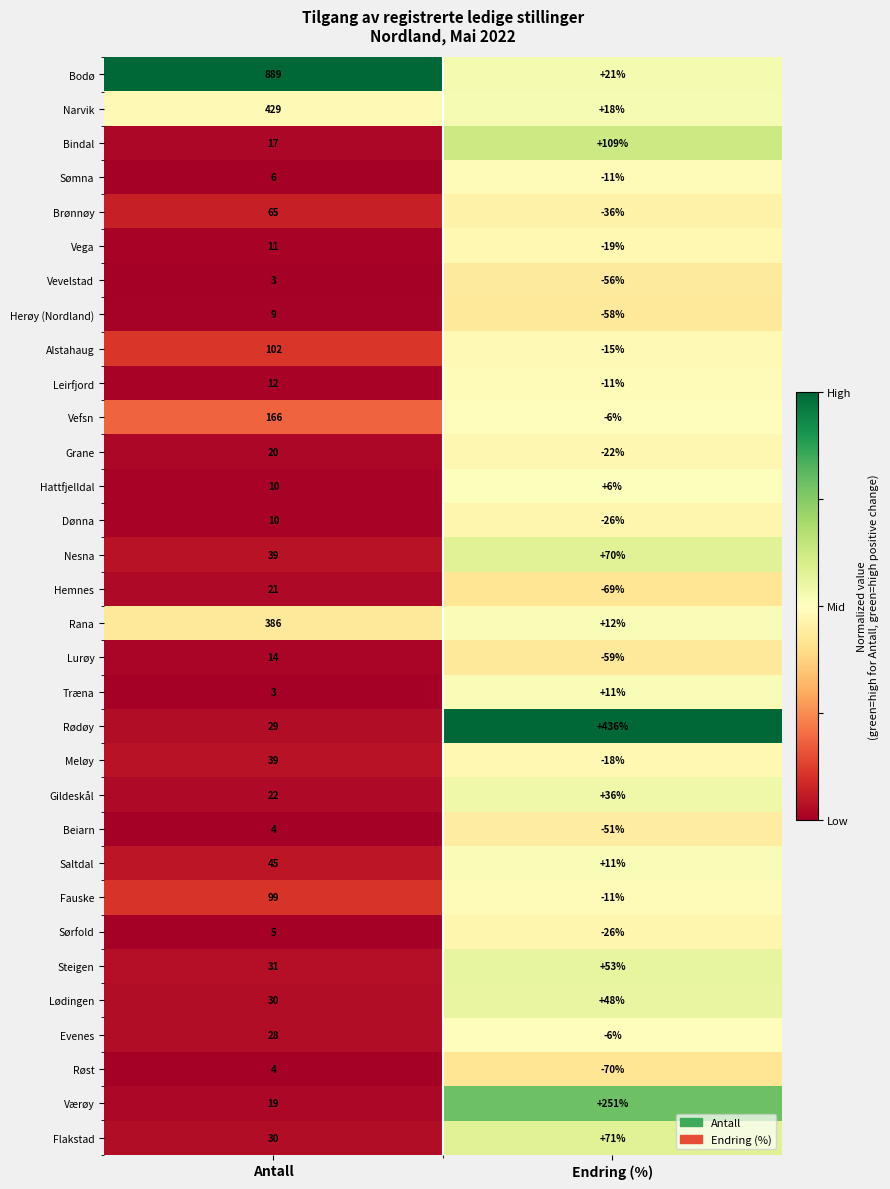

What is the spread (max minus min) of values at Antall?

886